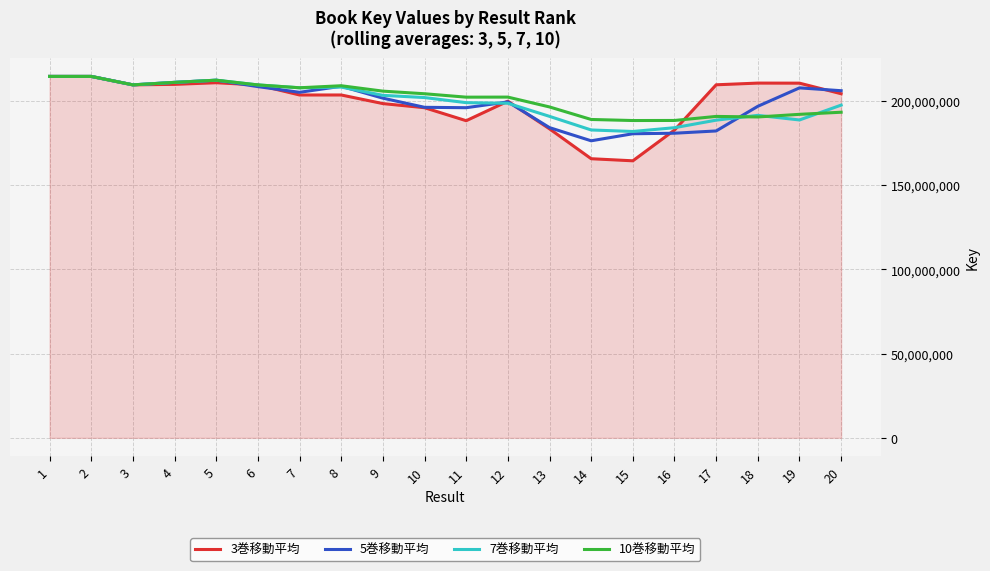

What is the smallest value displayed?

164405153.0